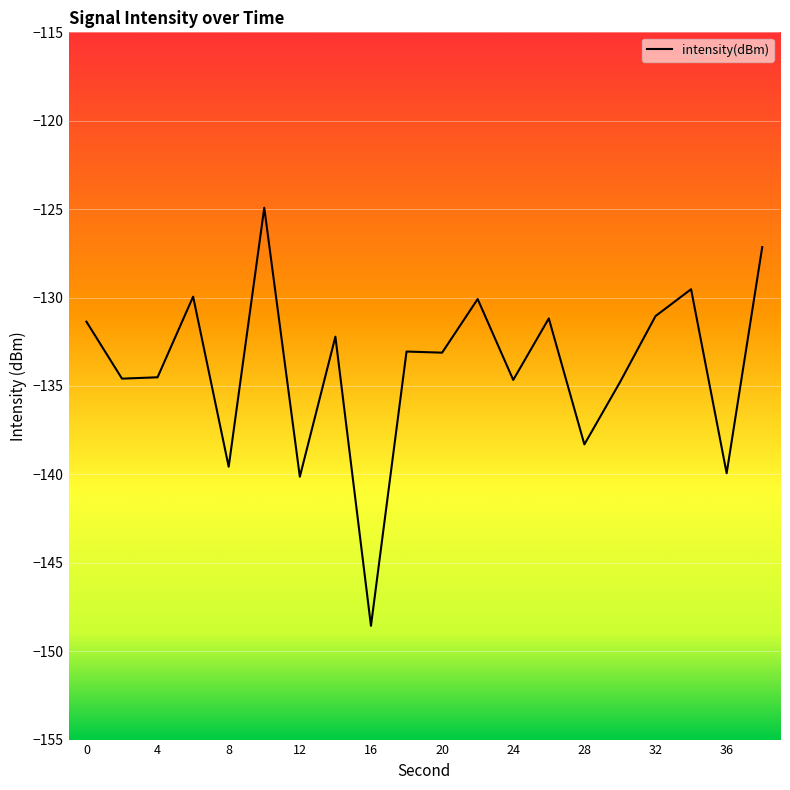

What is the minimum value shown in the chart?

-148.6